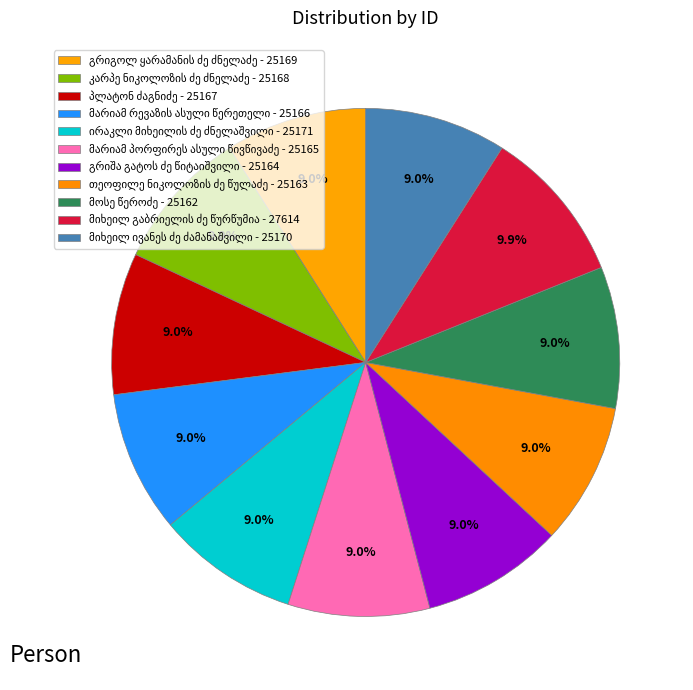

Count the number of slices in the pie.

11